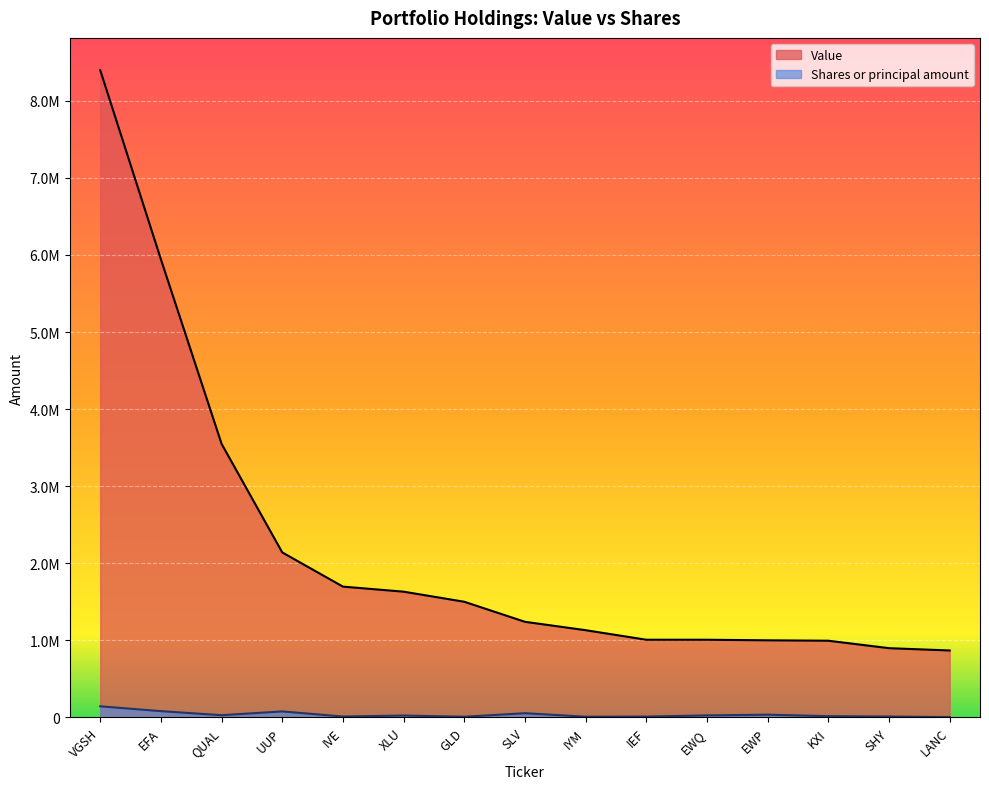

List the labels in order of Shares or principal amount value, largest first.

VGSH, EFA, UUP, SLV, EWP, QUAL, EWQ, XLU, KXI, IVE, SHY, IEF, IYM, GLD, LANC